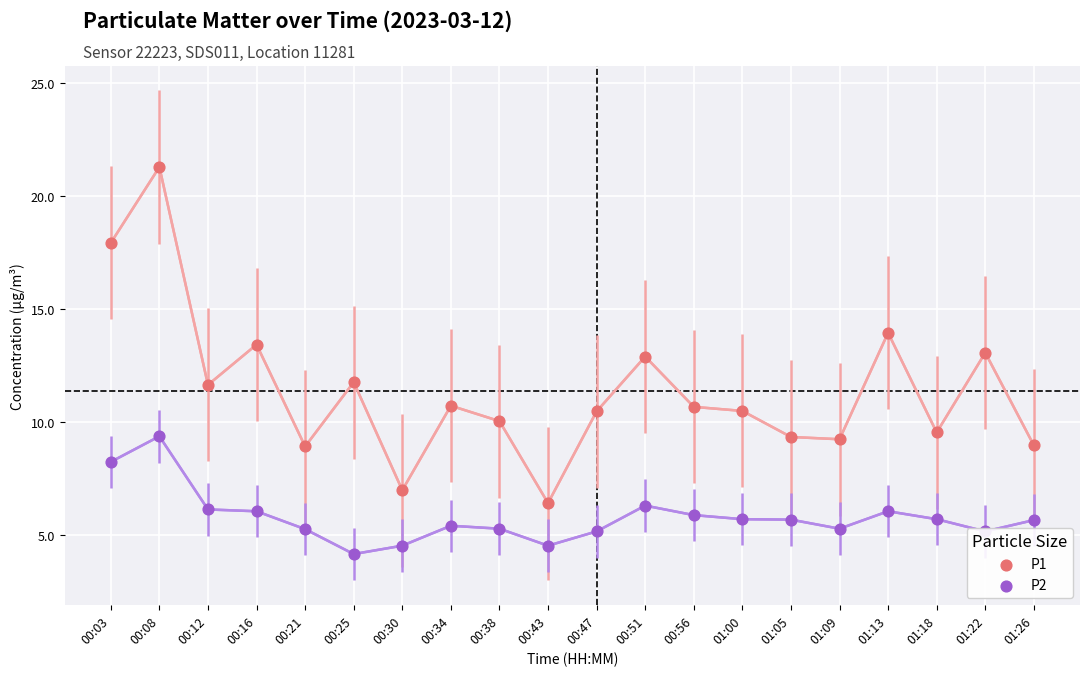

Which series has the largest total across all categories?

P1